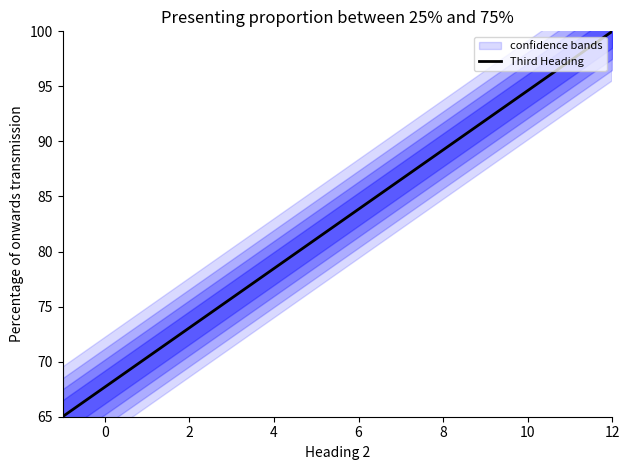

The value of Third Heading at 6 is 83.8. True or false?

True